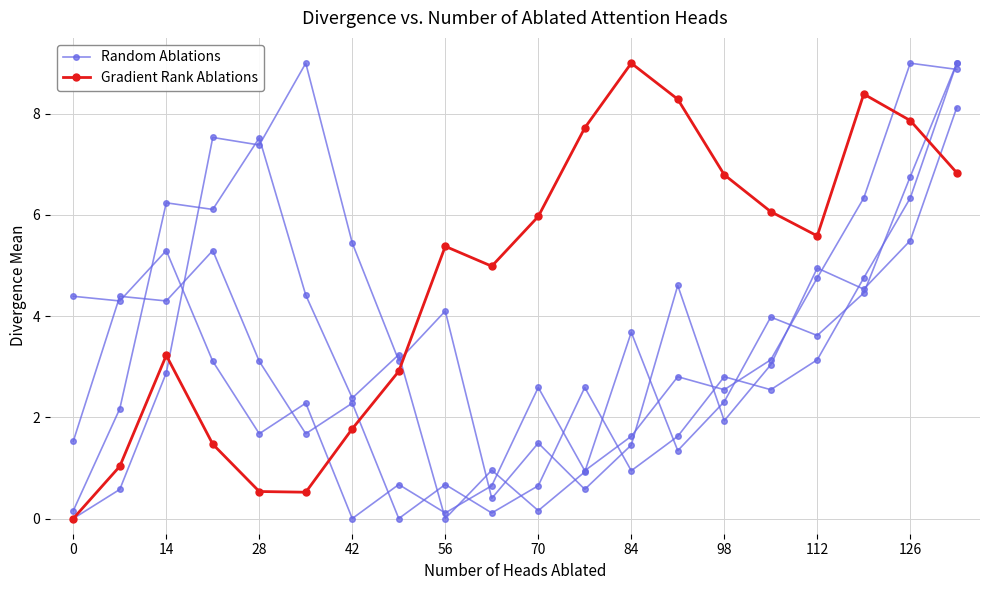

At which label is Random Ablations closest to 4?

56